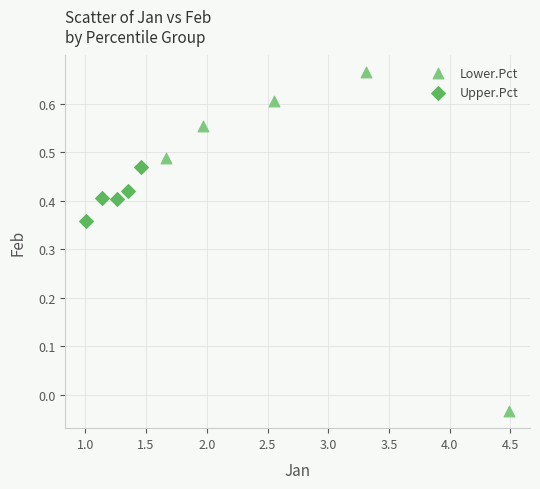

Which series has the largest Y range (max minus min)?

Lower.Pct